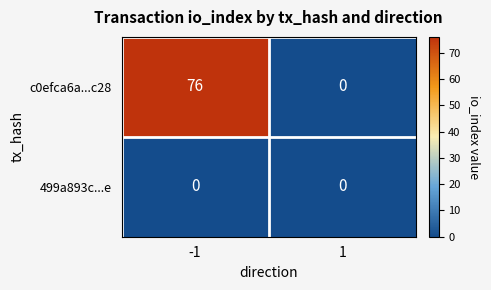

True or false: c0efca6a...c28 has a value of -25 at 1.

False